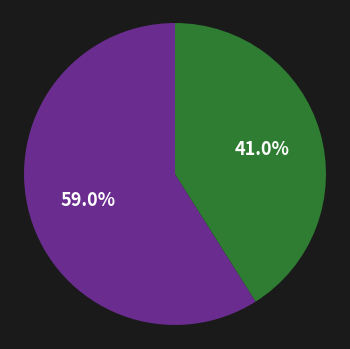

Is there any slice that represents more than half of the pie?

Yes